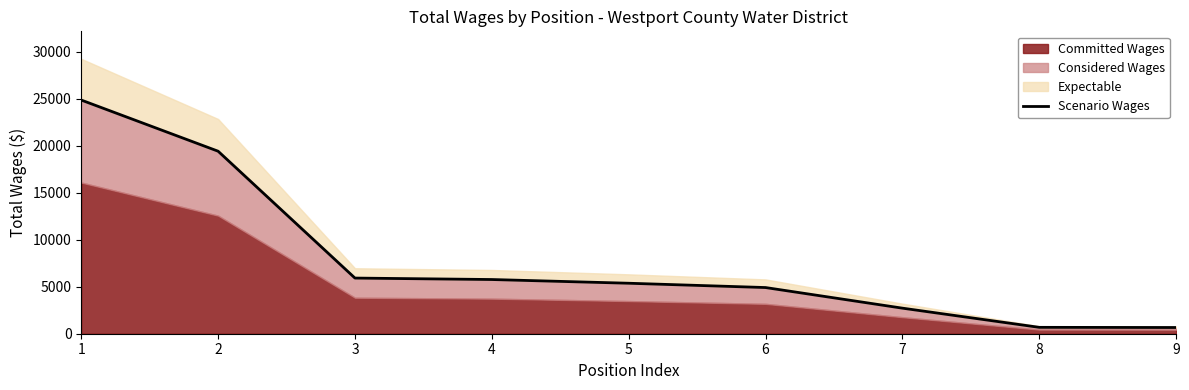

At which category does the chart reach its minimum across all series?

9